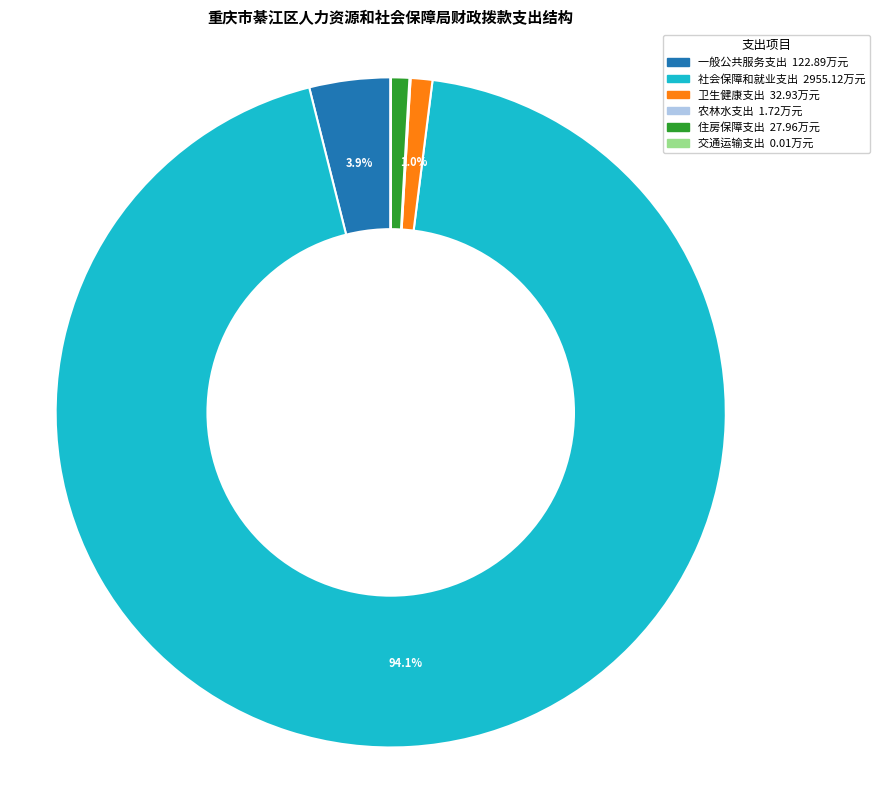

What portion of the pie excludes 一般公共服务支出?

96.1%